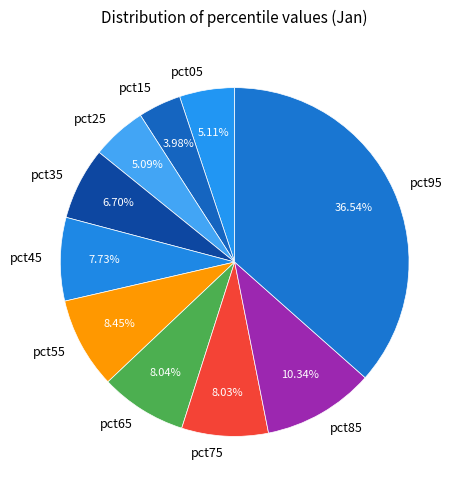

Does pct25 represent more than half of the total?

No